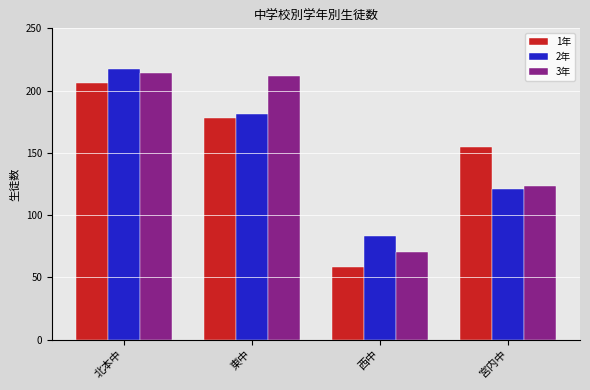

How many 2年 values are between 121 and 217?

3